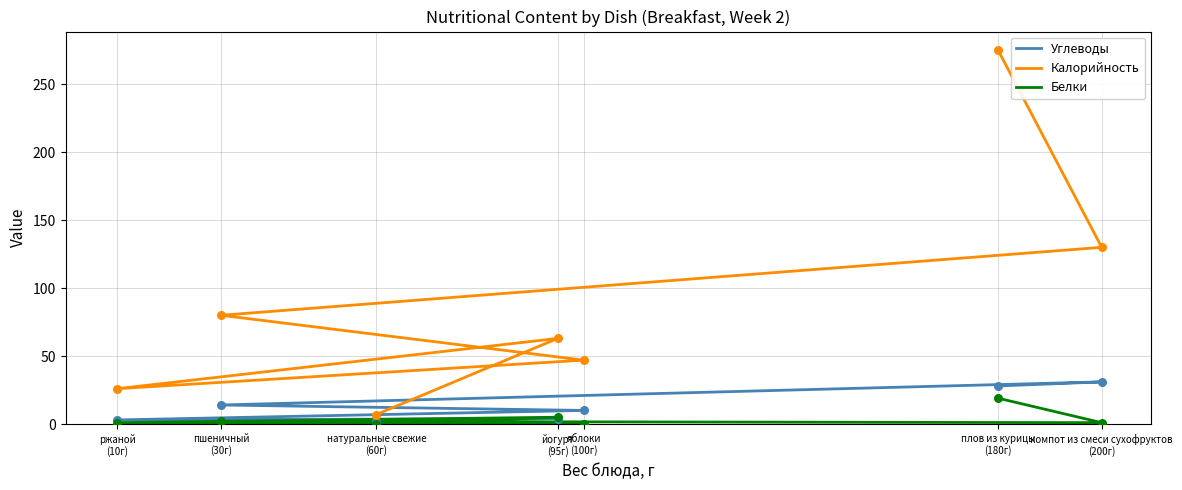

What are all the series names shown in the legend?

Углеводы, Калорийность, Белки